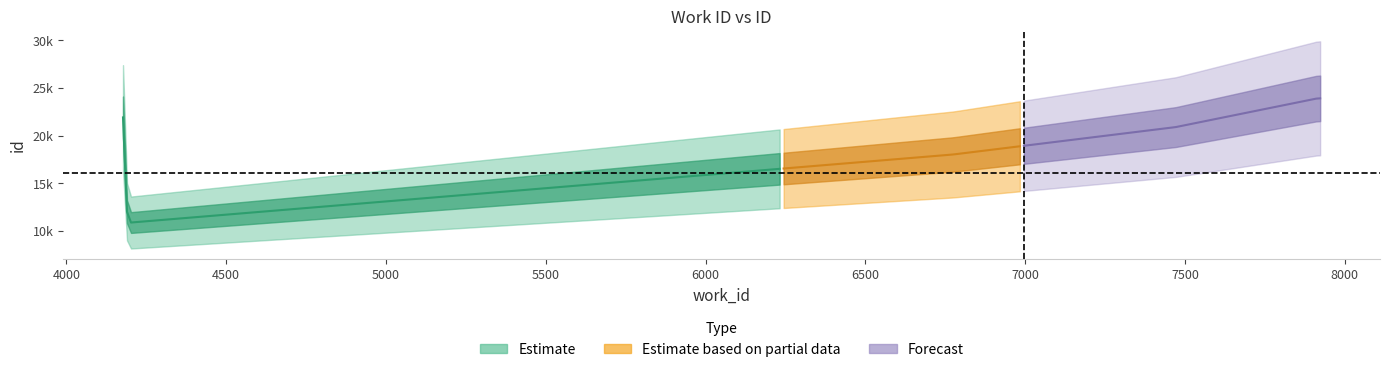

True or false: id has a value of 18031 at 6775.

True